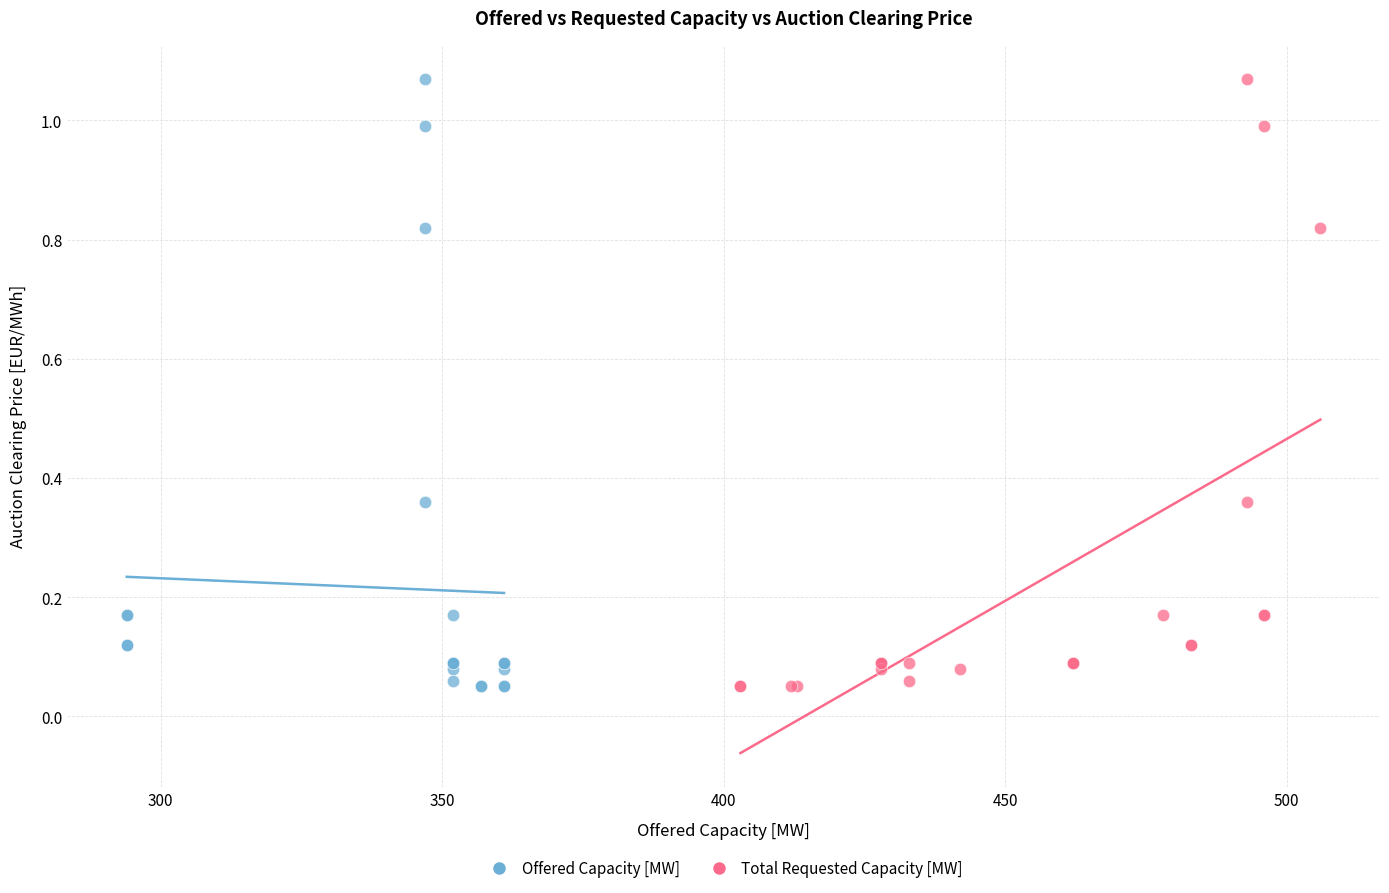

What are all the series names shown in the legend?

Offered Capacity [MW], Total Requested Capacity [MW]